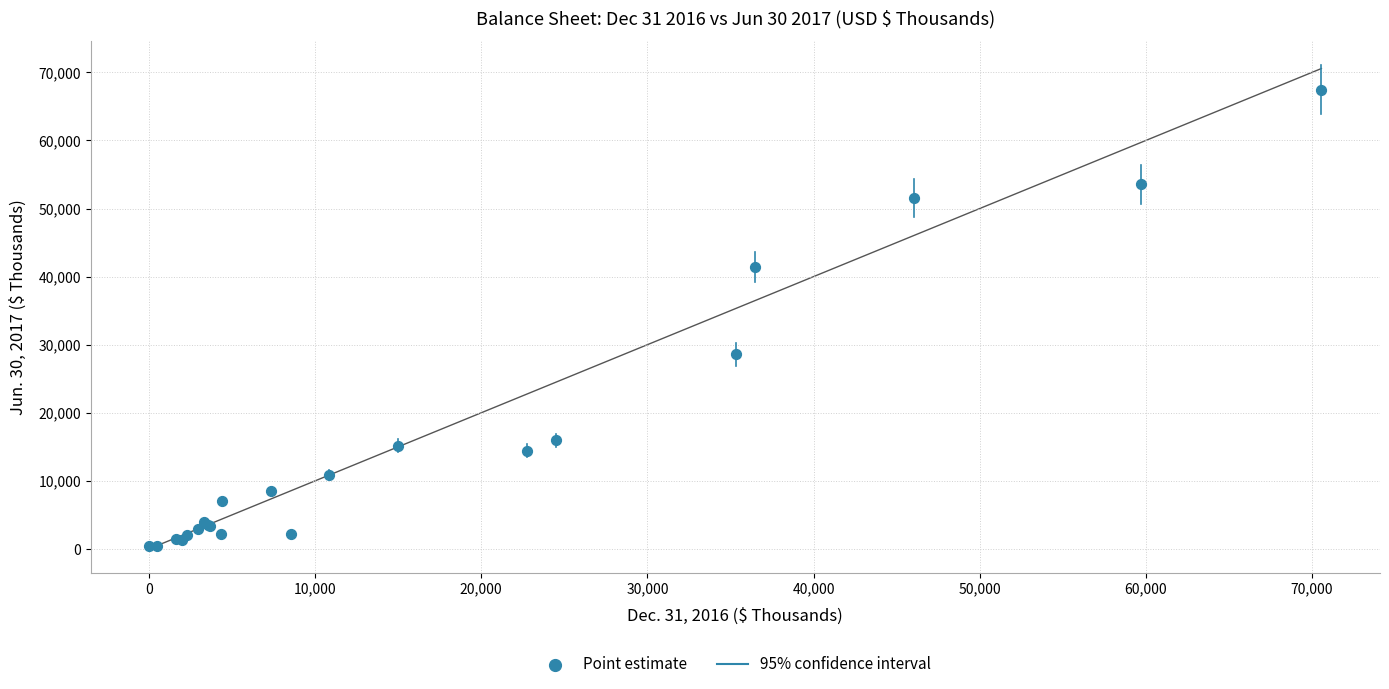

What Y value in the scatter plot is closest to 33913?

28568